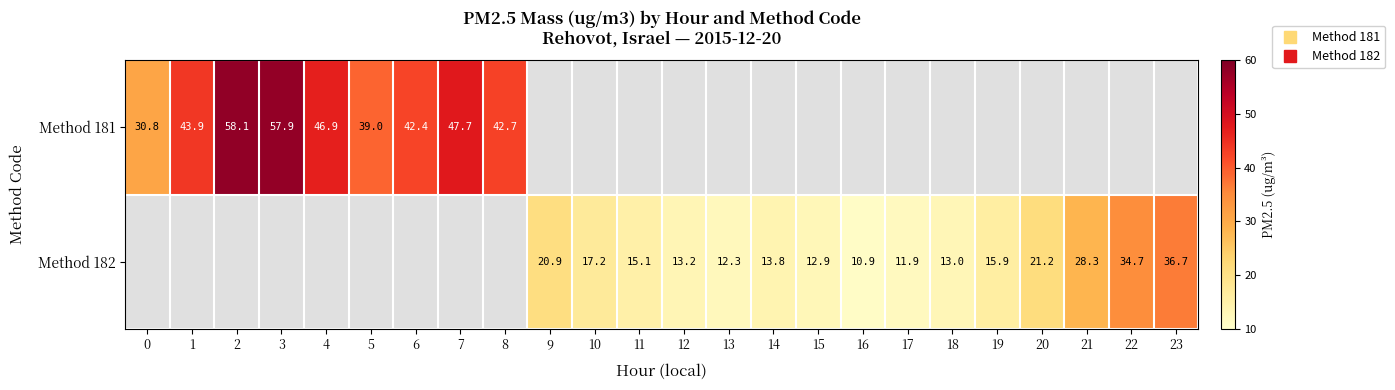

Count the number of data series in this chart.

2